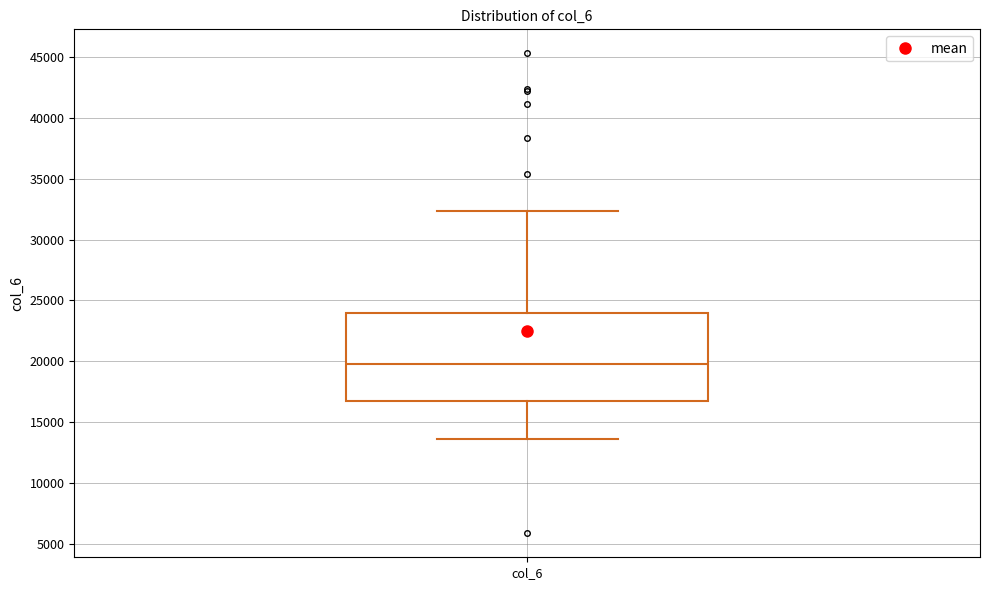

Where is the lower edge of the box for col_6 on the y-axis? The values are not printed on the chart, so give them approximately, as read against the axis.

16500